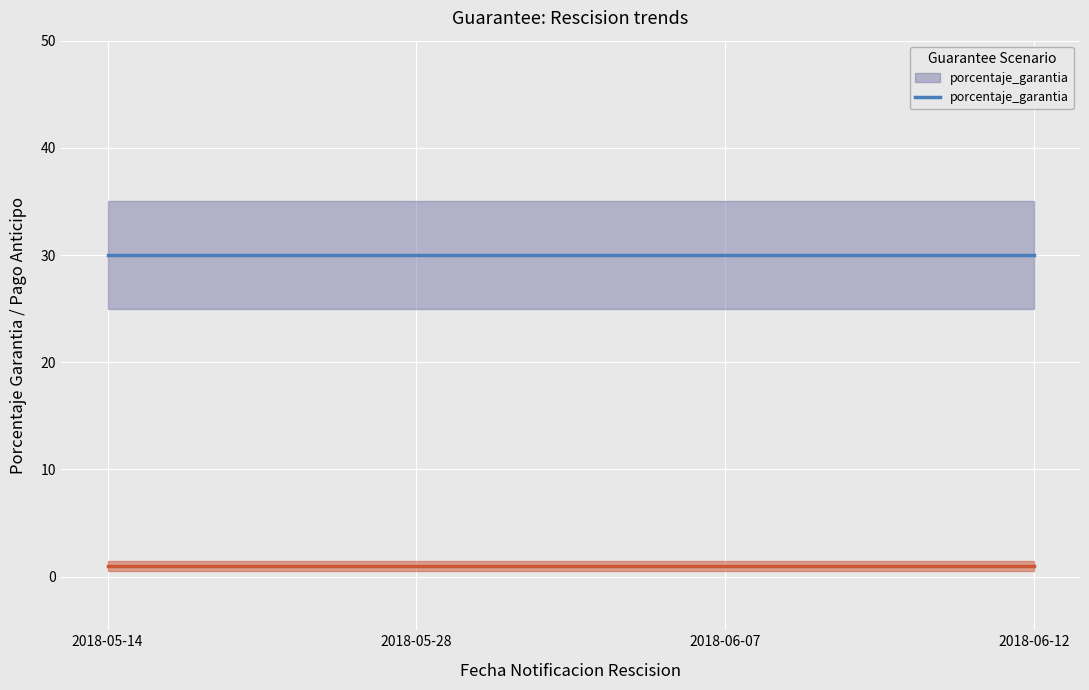

Read the porcentaje_garantia value at 2018-06-07.

30